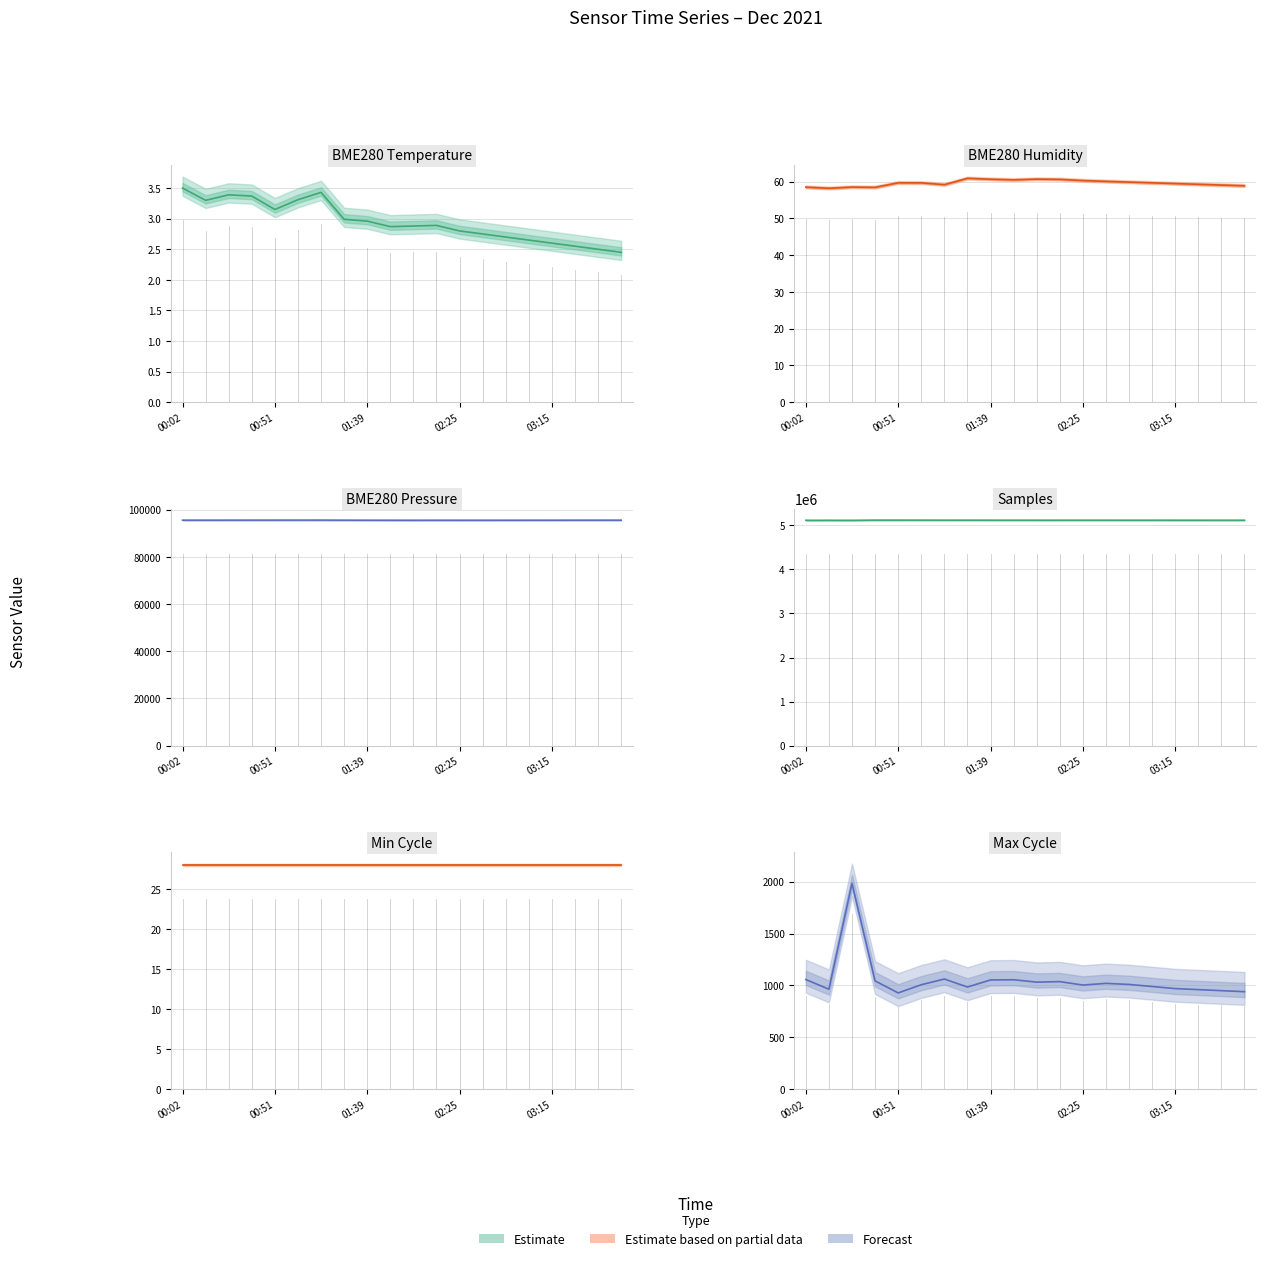

What position from the left is 9?

10